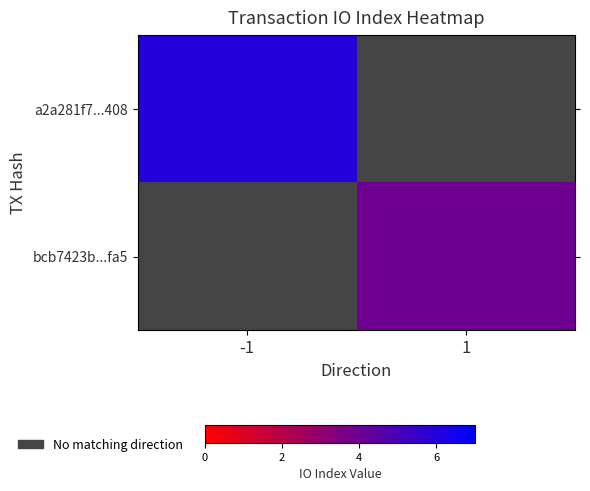

At which category does the chart reach its minimum across all series?

1